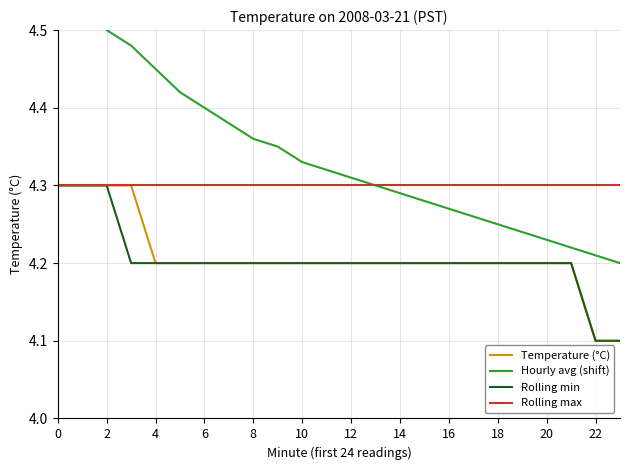

True or false: Rolling max has more than 2 interior local peaks.

False